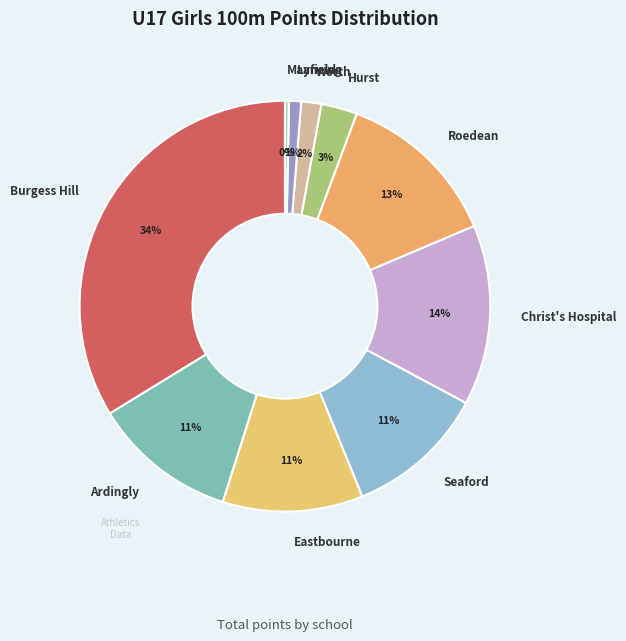

What is the smallest slice in the pie chart?

Mayfield